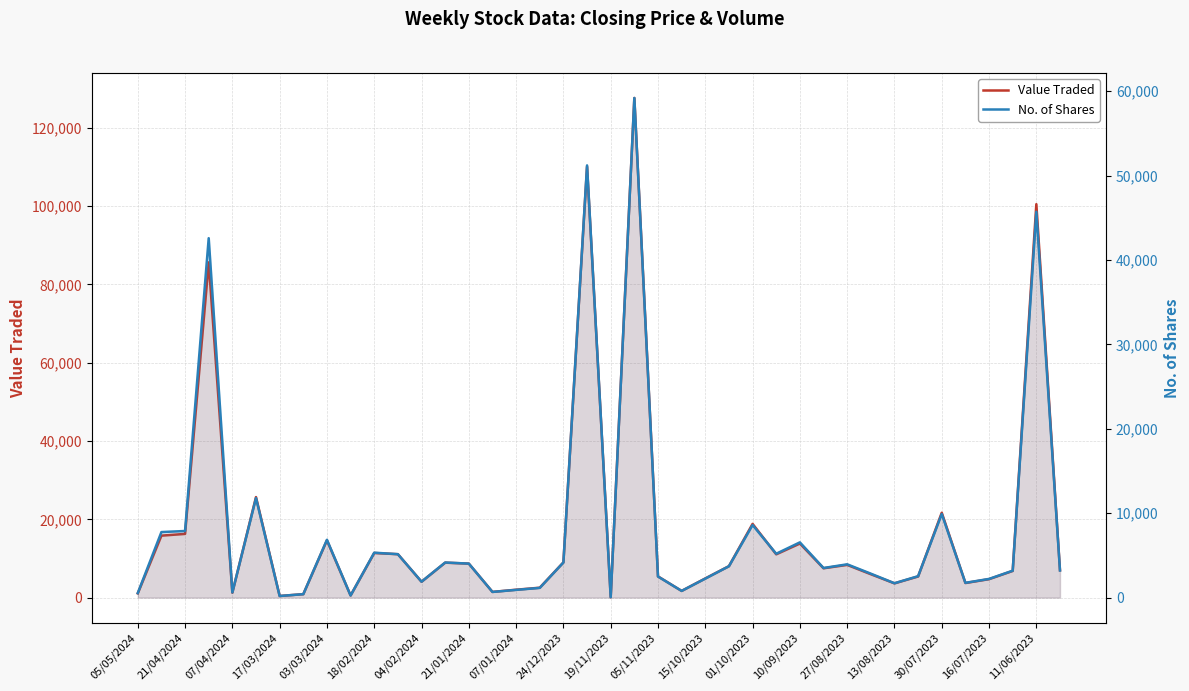

What are all the series names shown in the legend?

Value Traded, No. of Shares